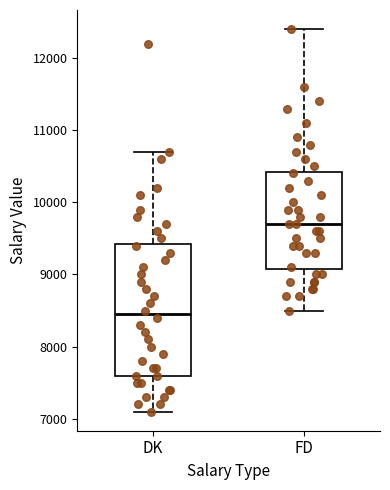

Comparing the boxes themselves (not the whiskers), which one is the tallest?

DK